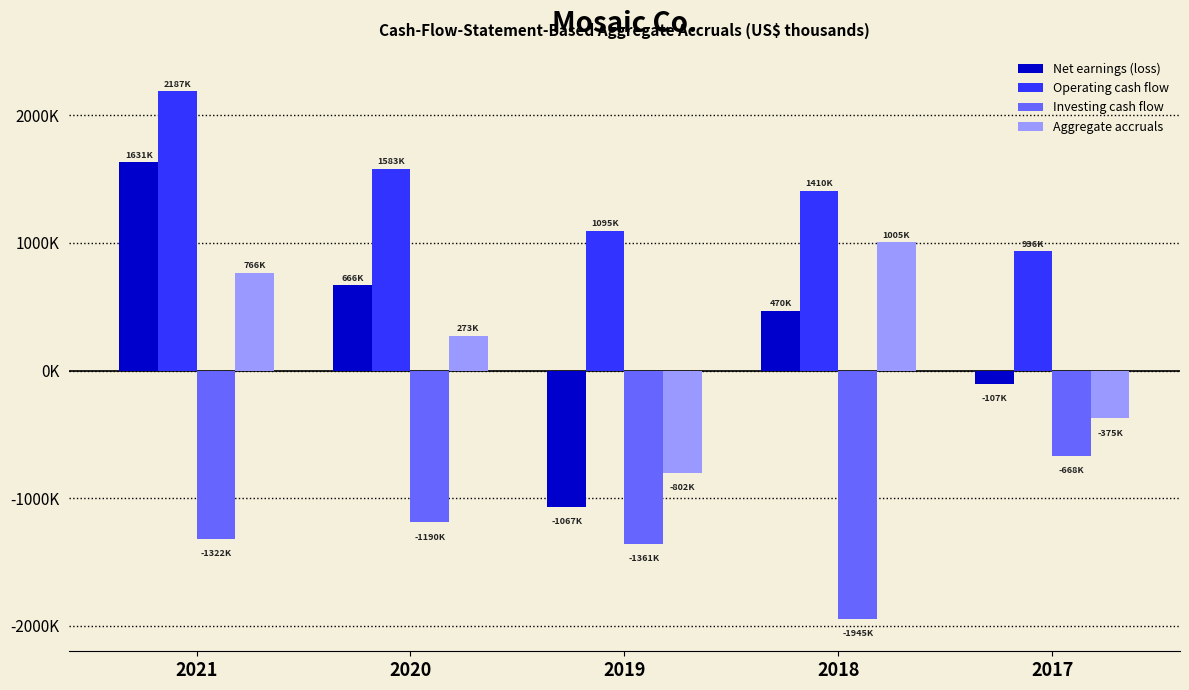

True or false: Aggregate accruals has a value of 765900 at 2021.

True